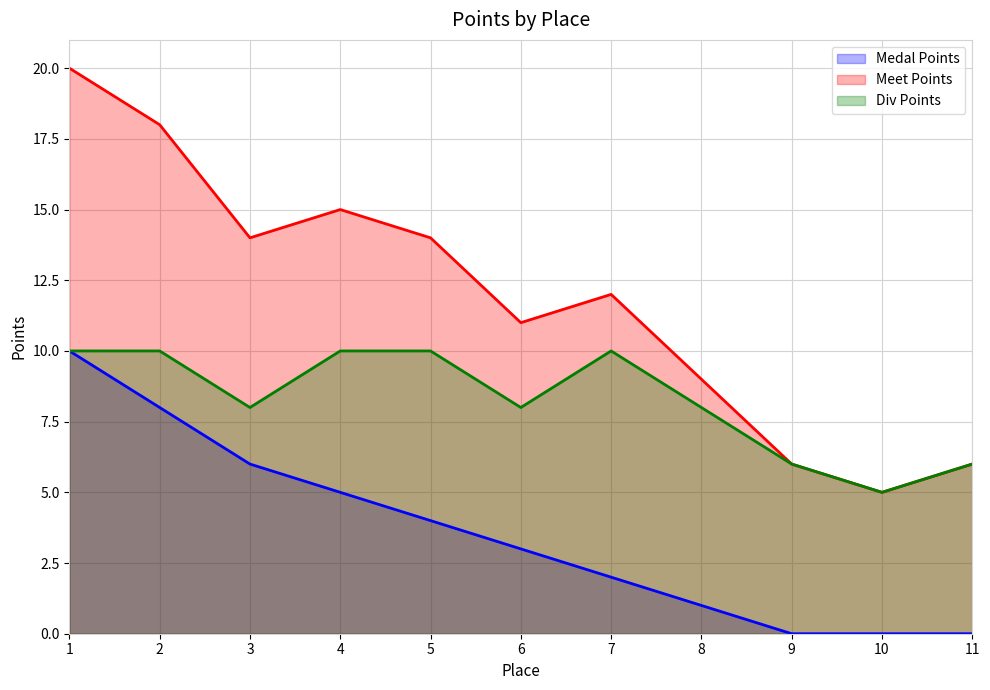

What is the sum of the Medal Points values at 6 and 1?

13